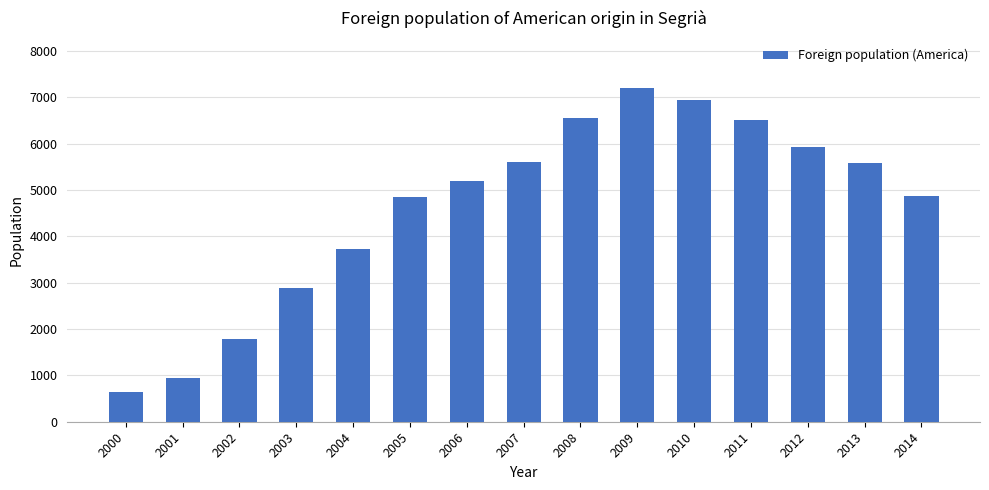

What is the value of the 3rd bar from the left?

1792